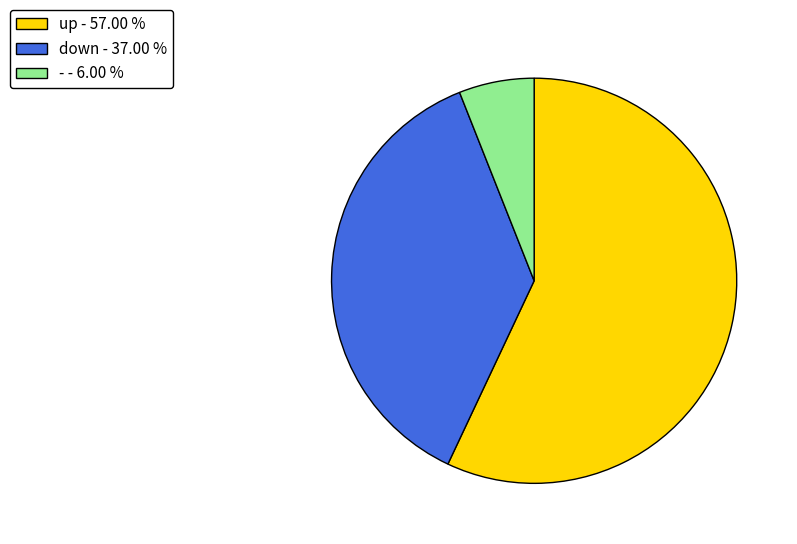

Which slice is the largest?

up